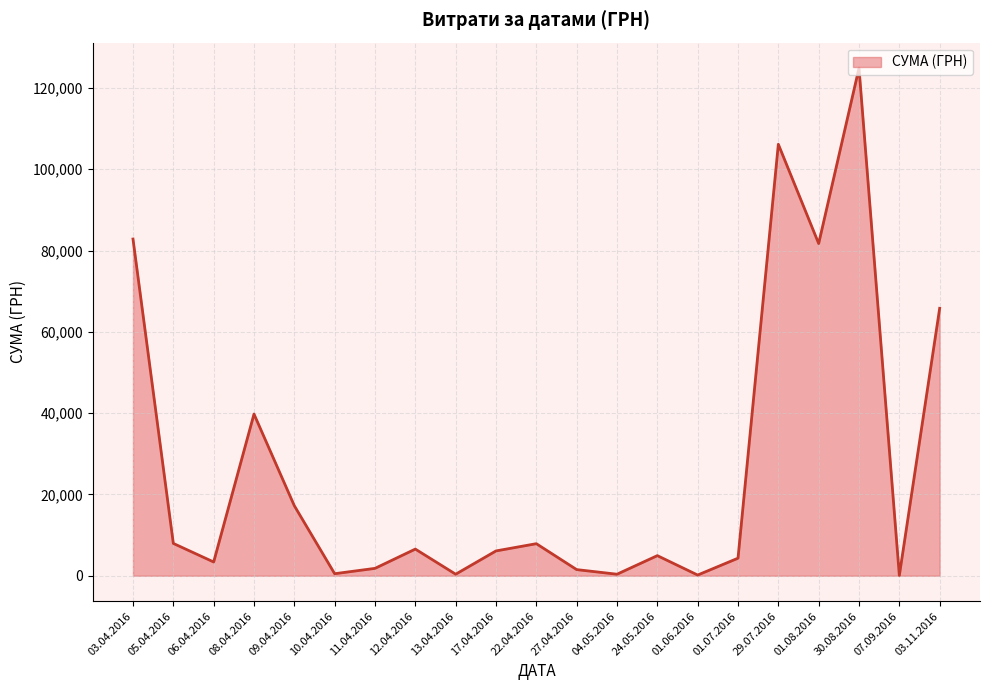

How many lines are shown in the chart?

1